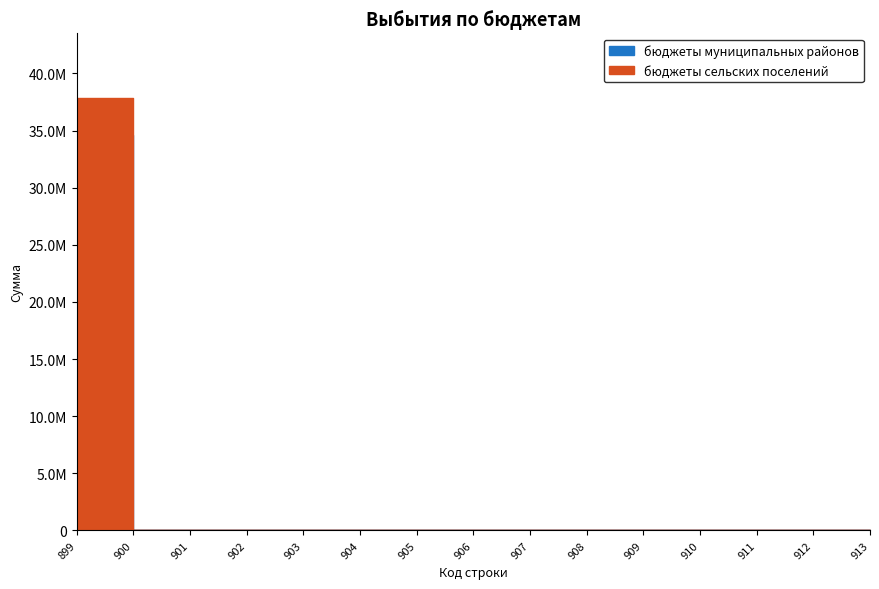

What are all the series names shown in the legend?

бюджеты муниципальных районов, бюджеты сельских поселений